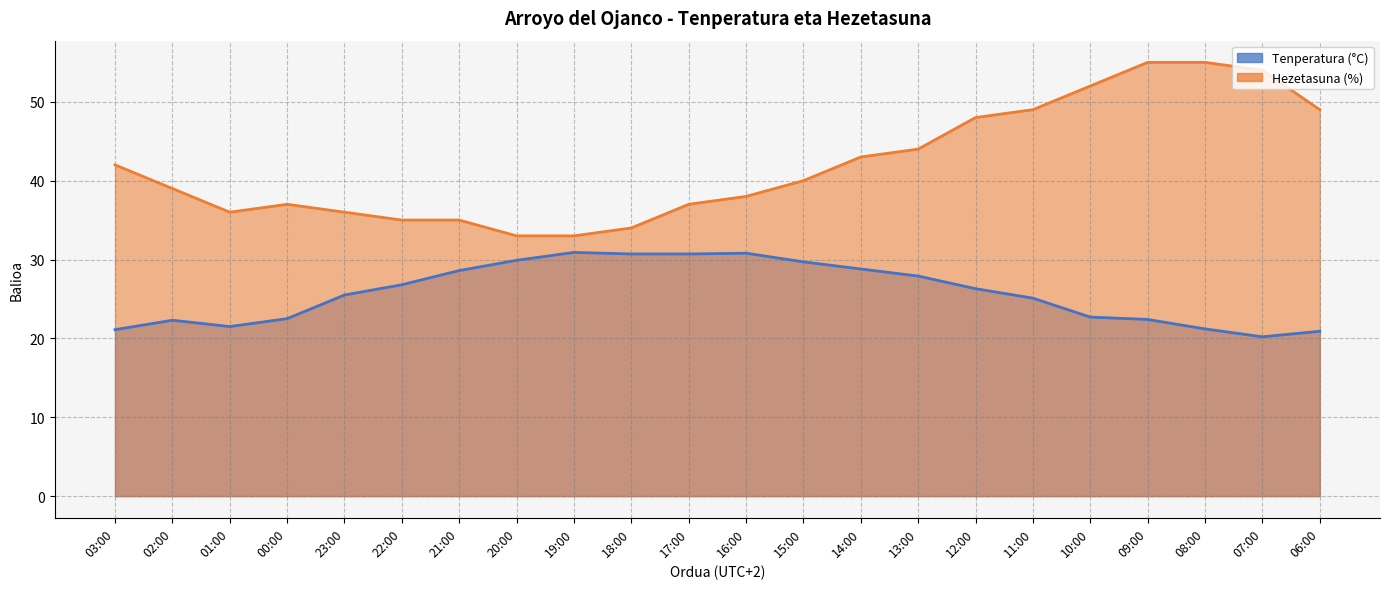

What is the label of the 20th point from the right?

01:00